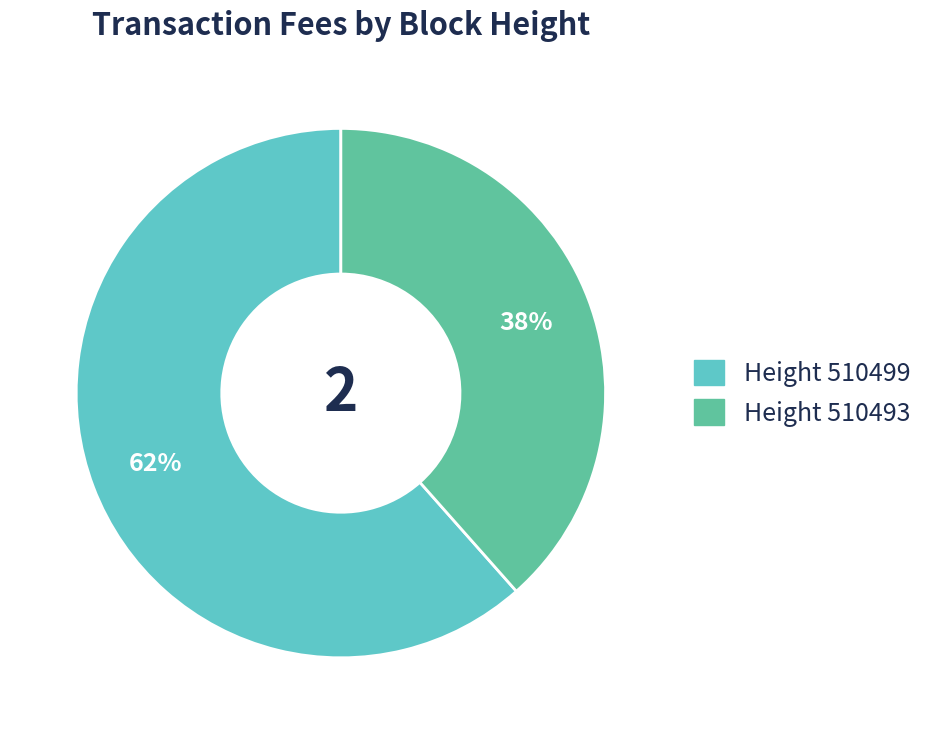

Is there any slice that represents more than half of the pie?

Yes